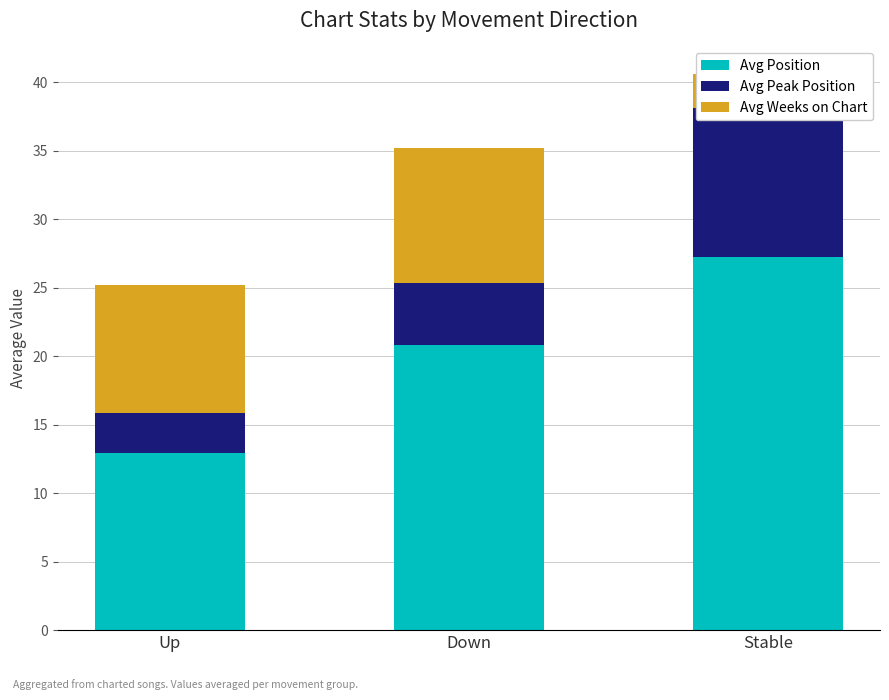

How many bars are there in each group?

3